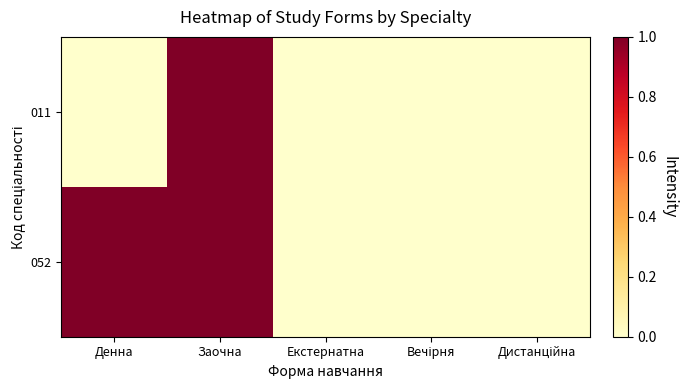

Reading left to right, what are all the values shown in this chart?

011: Денна=0	Заочна=1	Екстернатна=0	Вечірня=0	Дистанційна=0
052: Денна=1	Заочна=1	Екстернатна=0	Вечірня=0	Дистанційна=0